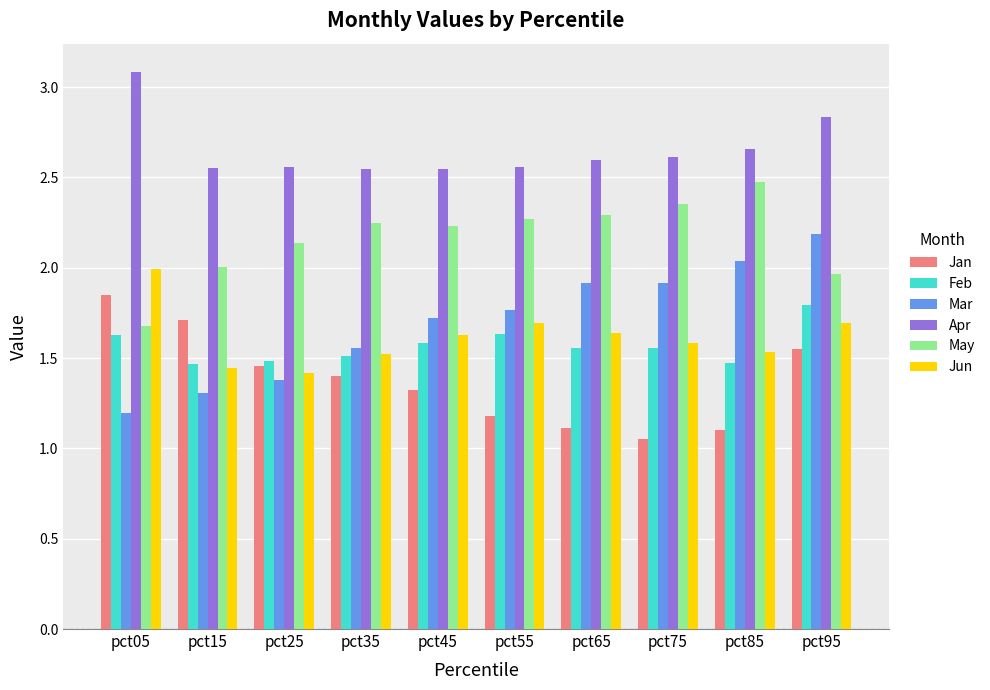

Is it true that Apr equals 2.6 at pct65?

True